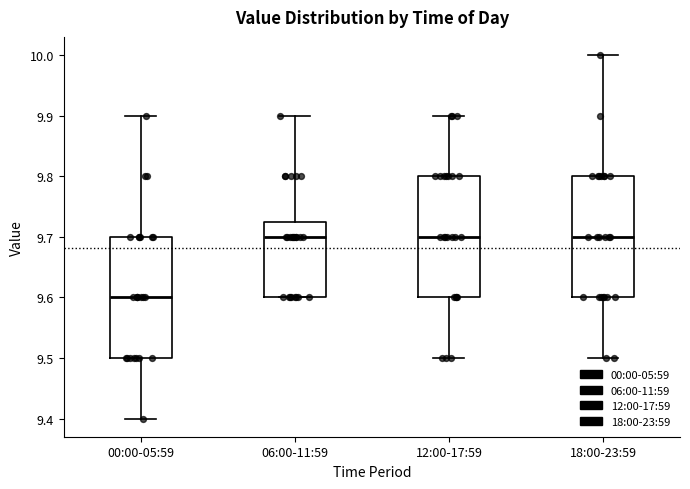

Where does the median line of the box for 06:00-11:59 sit on the y-axis? The values are not printed on the chart, so give them approximately, as read against the axis.

9.70